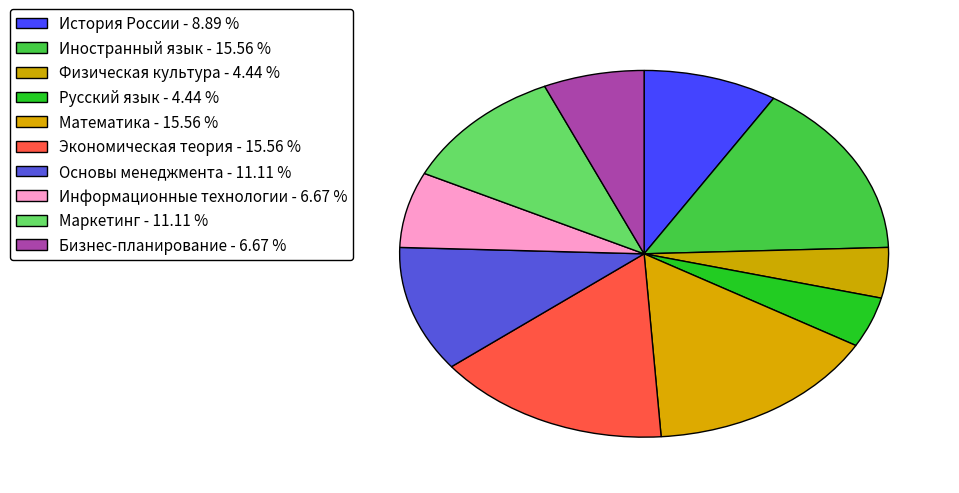

True or false: Основы менеджмента accounts for 18% of the total.

False